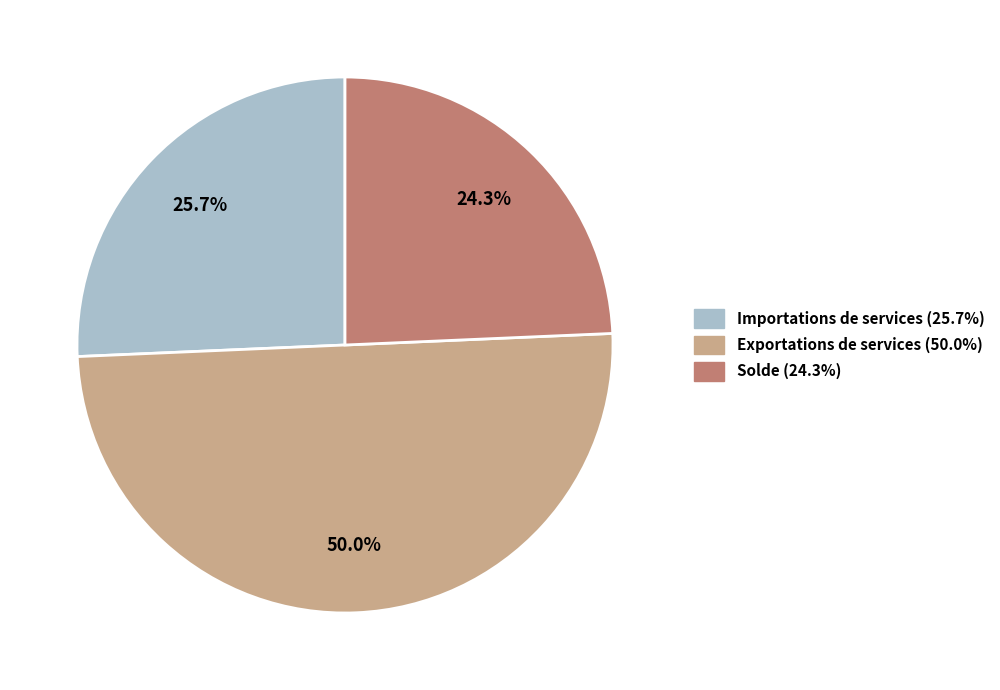

Is Solde the majority of the pie?

No